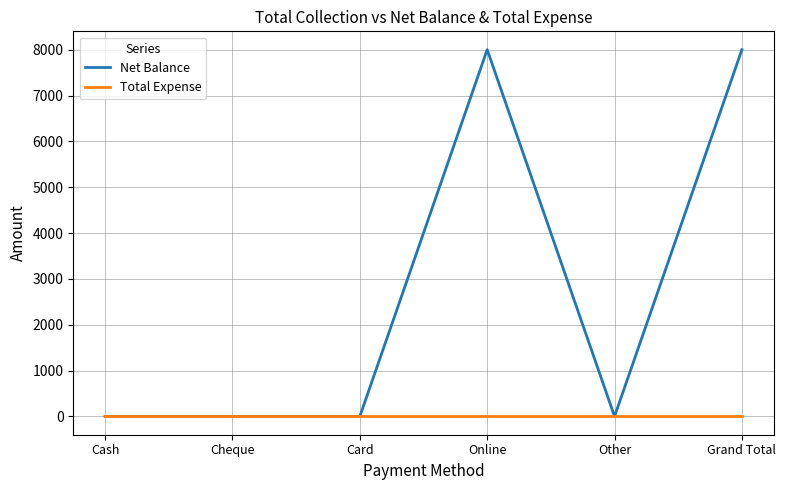

What are all the series names shown in the legend?

Net Balance, Total Expense